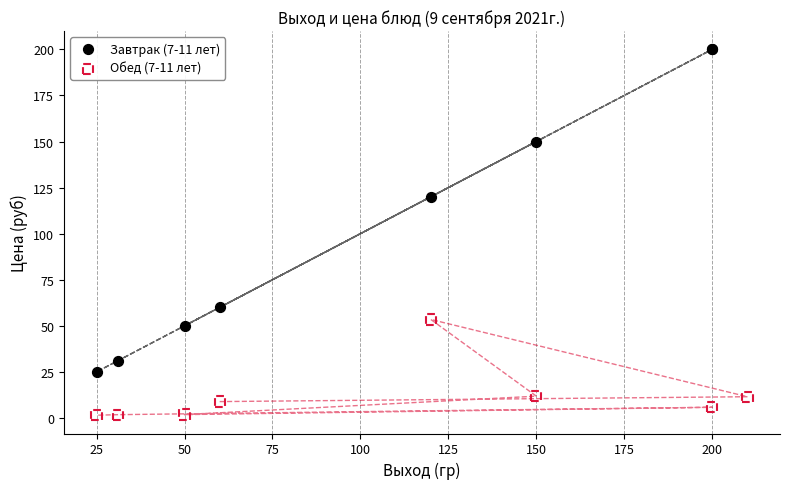

Which series has the largest Y range (max minus min)?

Завтрак (7-11 лет)